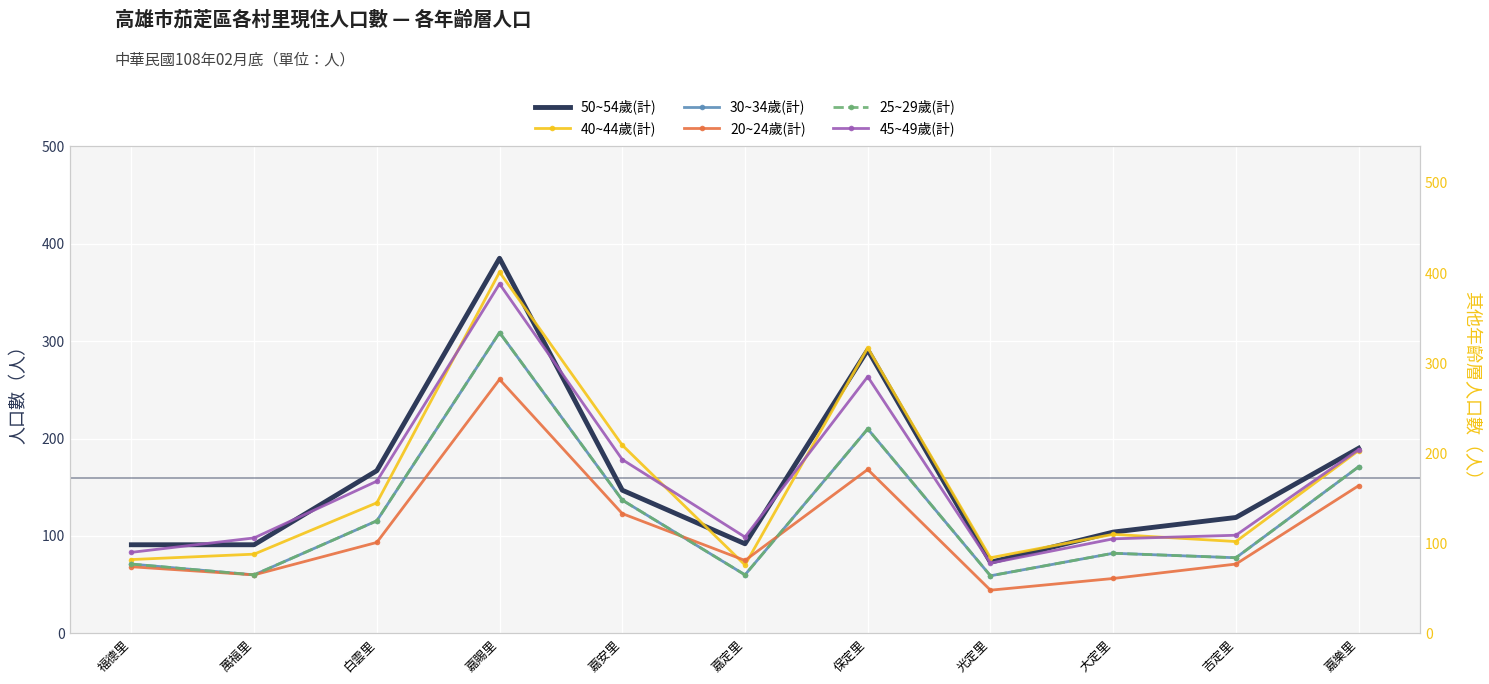

True or false: 45~49歲(計) has a value of 280 at 白雲里.

False